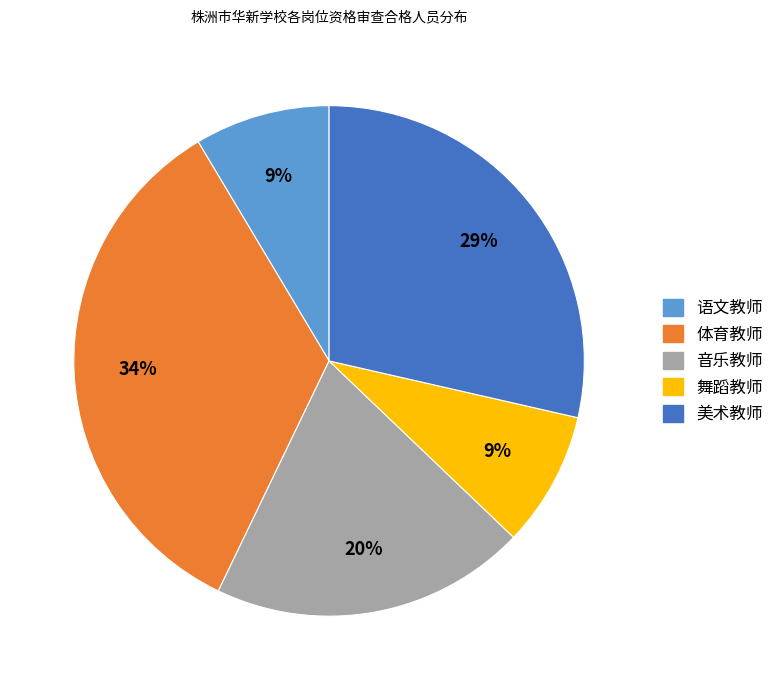

Count the number of slices in the pie.

5